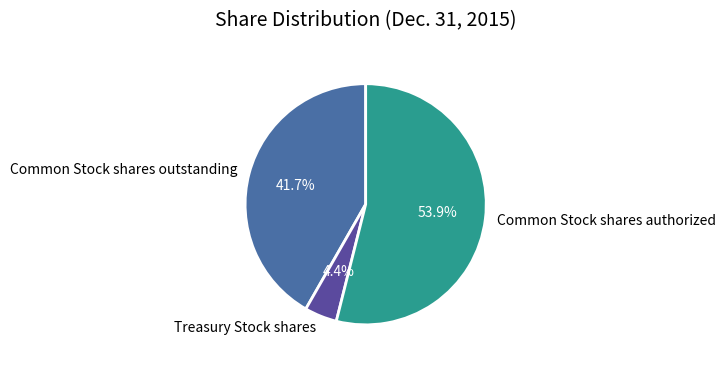

How many slices are in this pie chart?

3